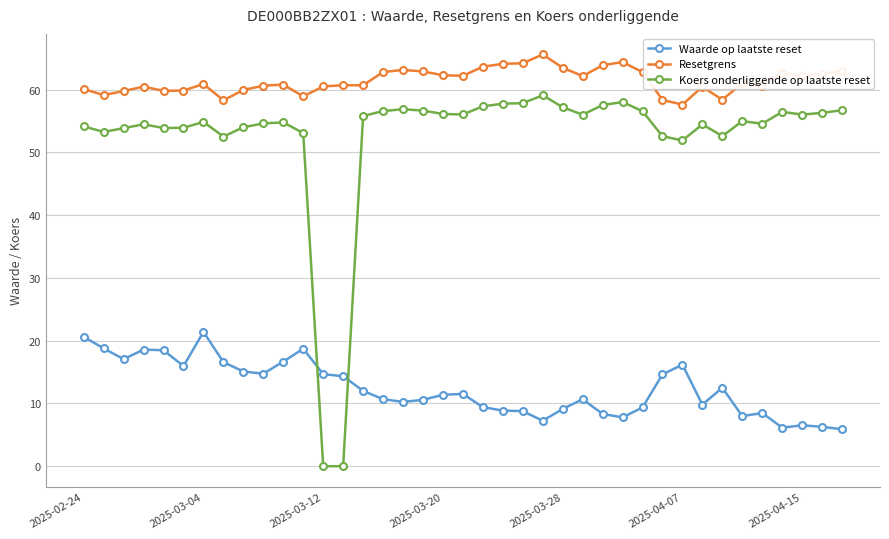

Which series has the widest spread of values?

Koers onderliggende op laatste reset